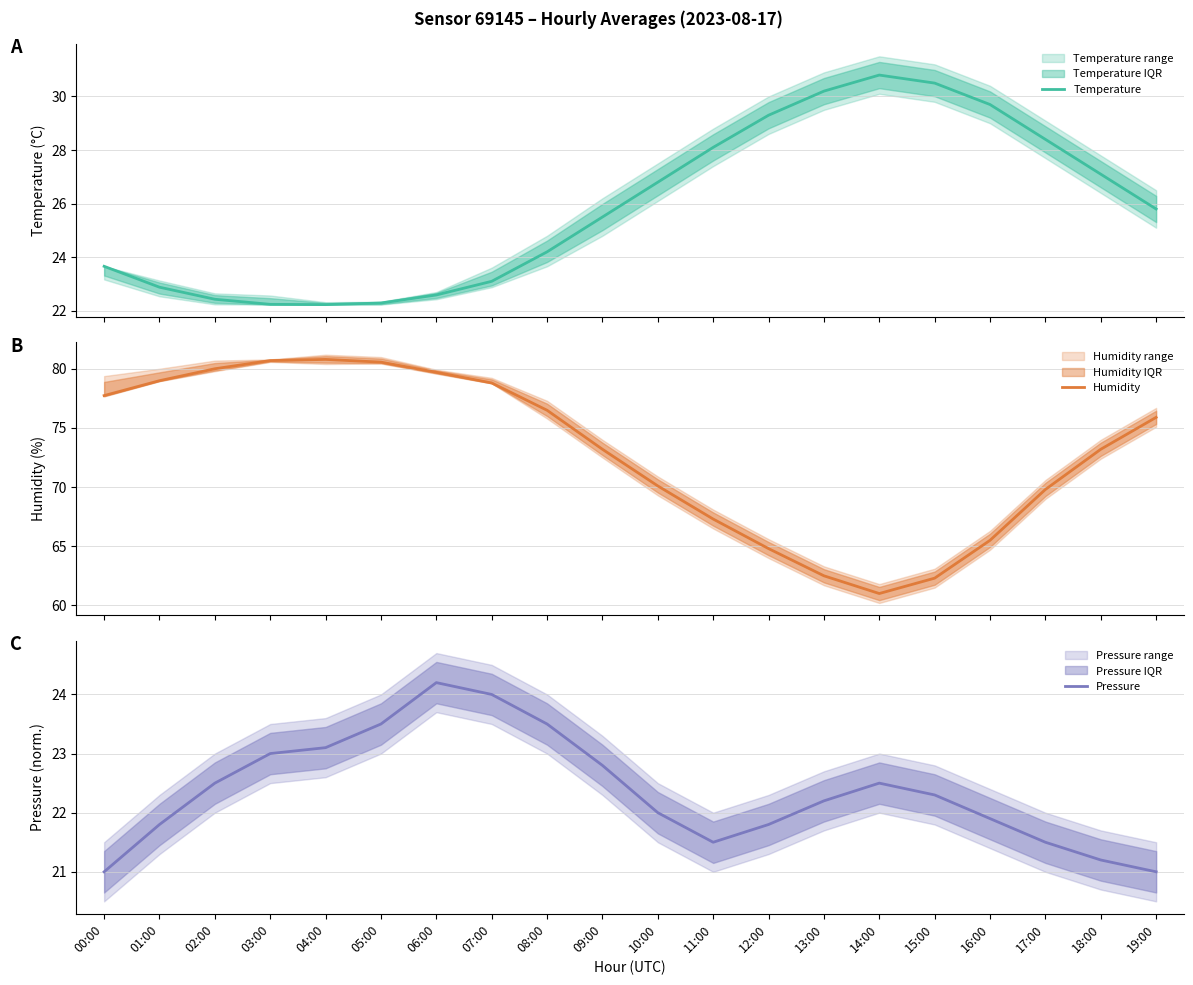

True or false: Pressure and Humidity cross at least once.

False